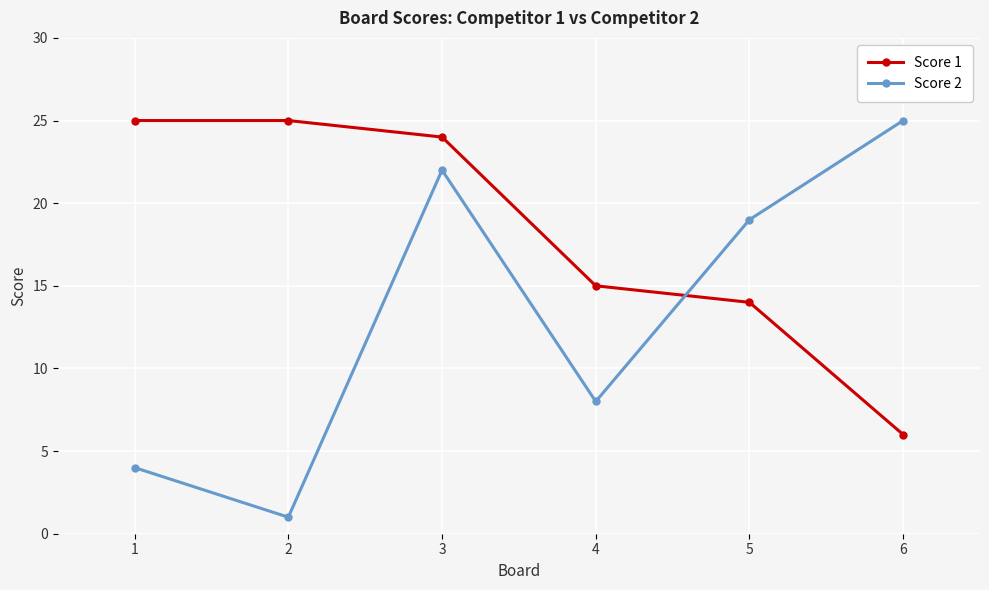

What is the maximum value shown in the chart?

25